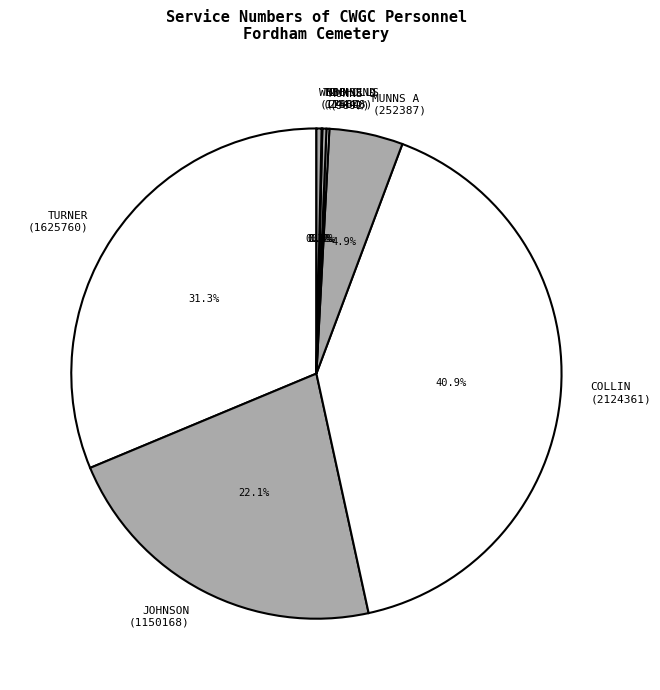

Which slice is the largest?

COLLIN (2124361)